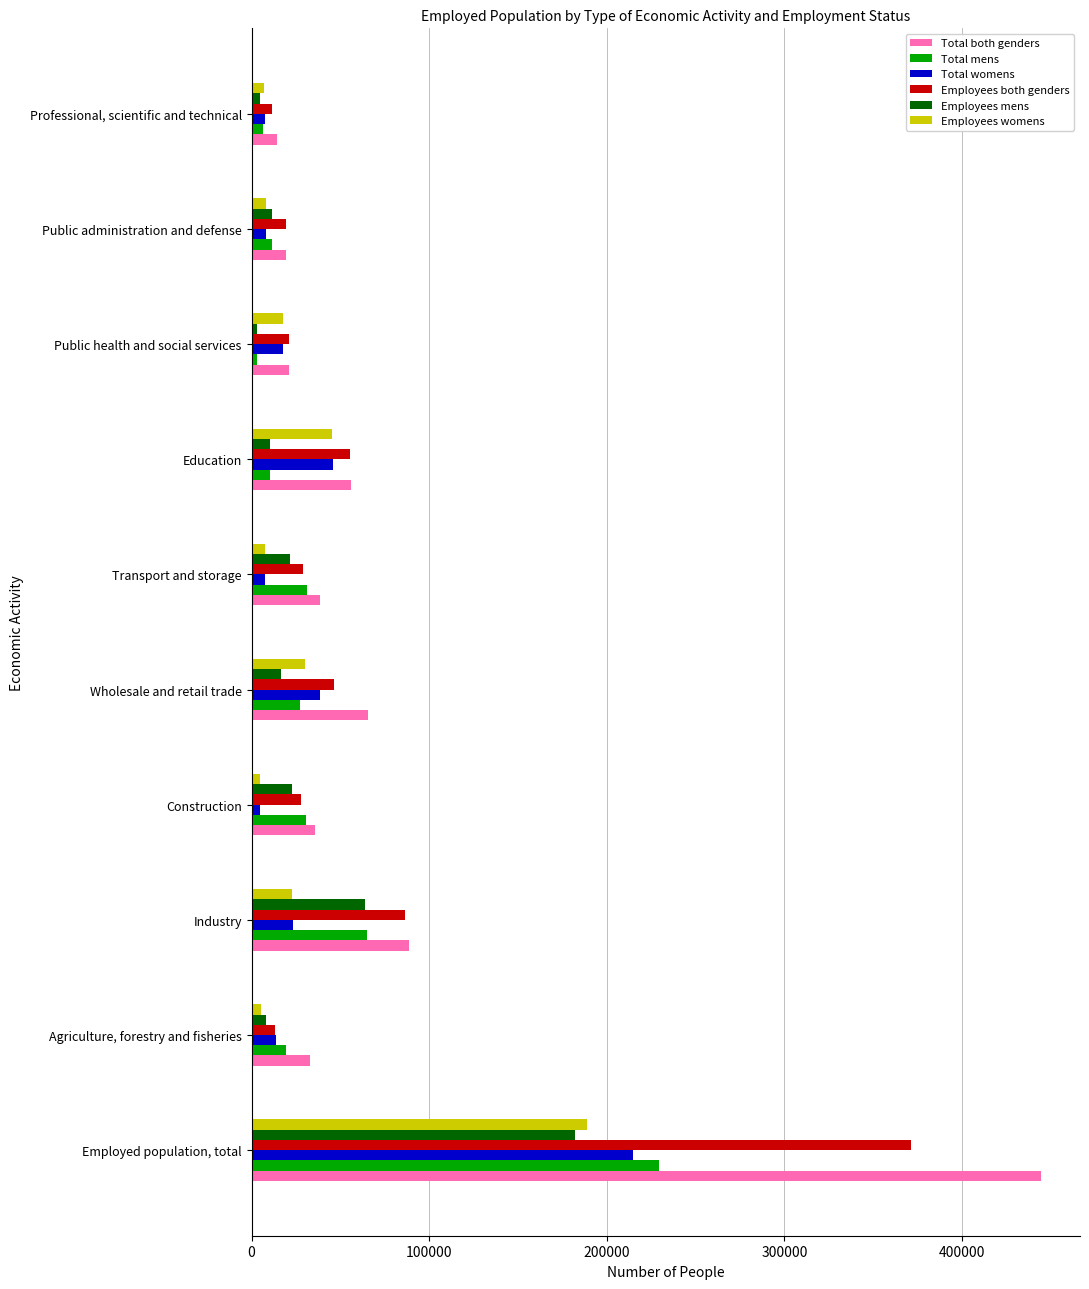

Is it true that Total both genders equals 11840 at Agriculture, forestry and fisheries?

False